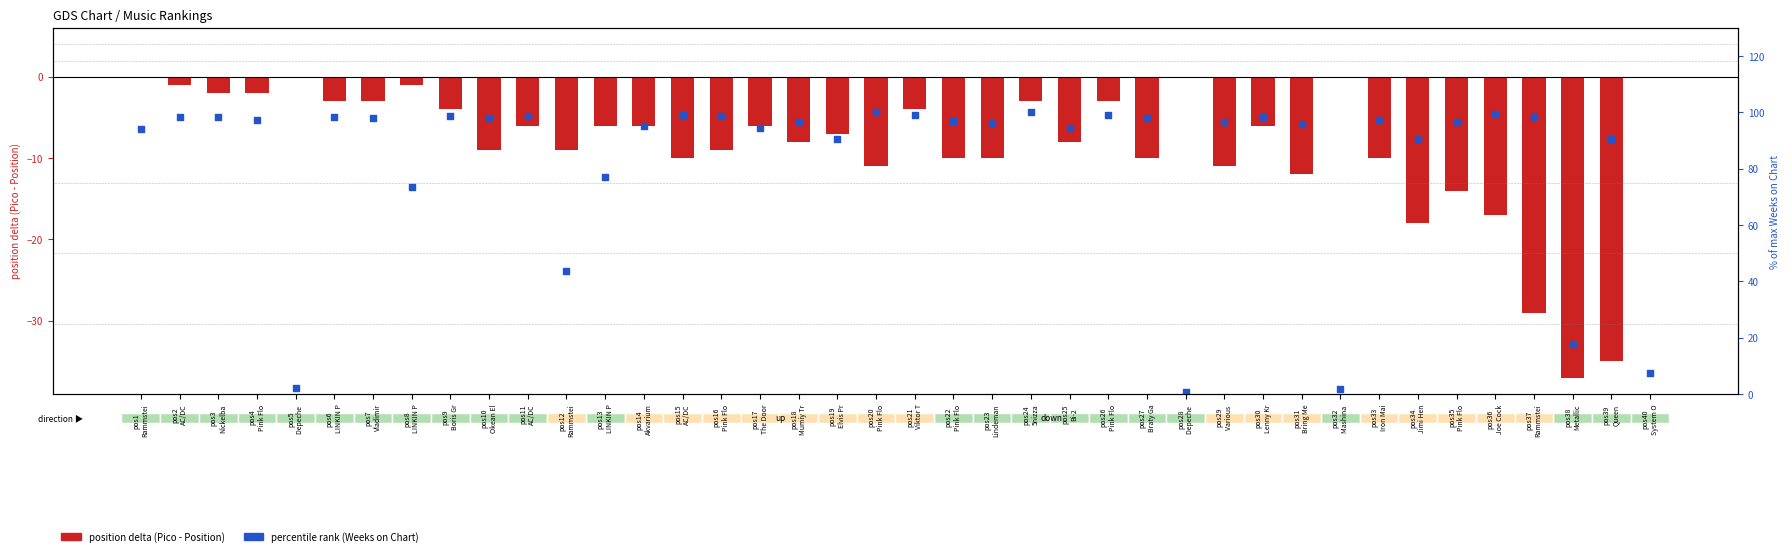

What is the total value across all series at pos6
LINKIN P?

95.3